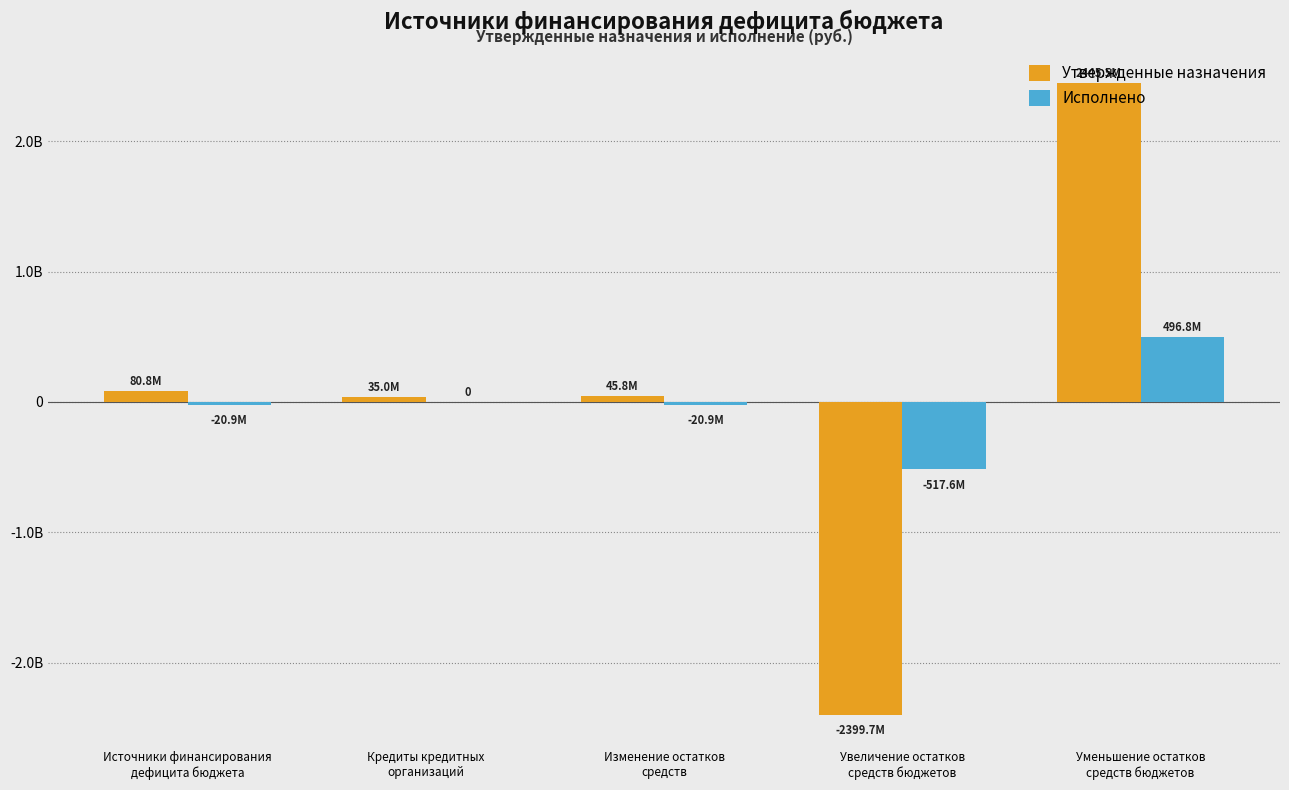

What is the difference between the maximum and minimum values in the Утвержденные назначения series?

4845191251.1